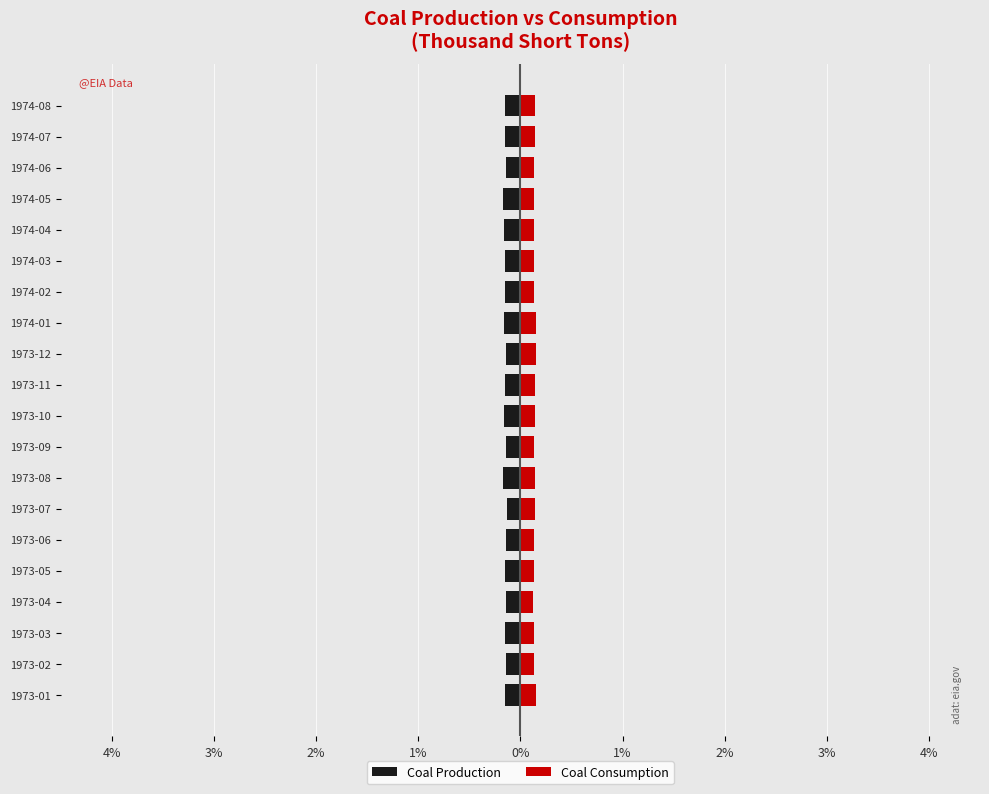

Between 1973-05 and 1973-09, which series saw the biggest shift?

Coal Production